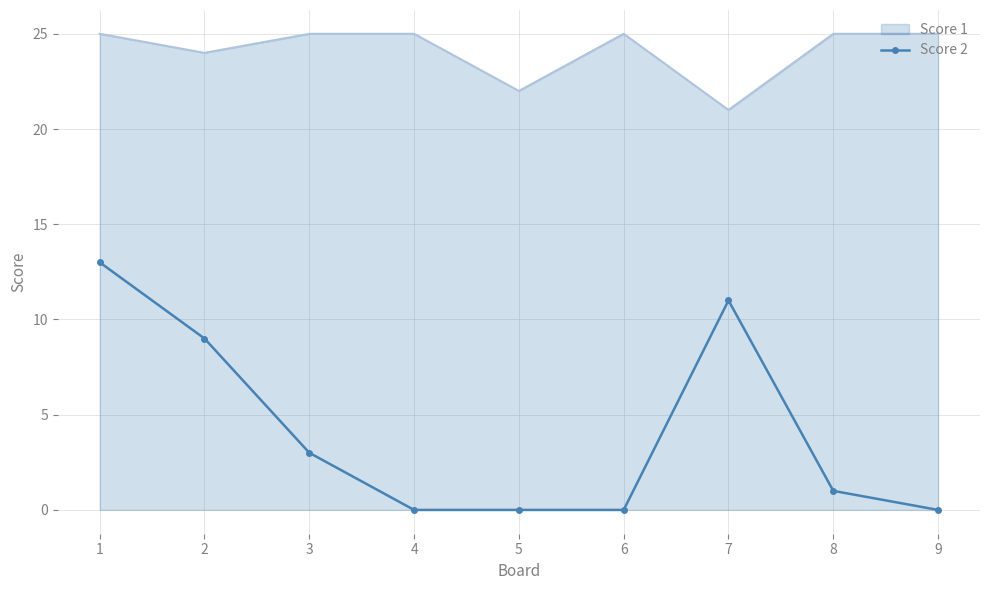

List the series in order of their overall mean, lowest first.

Score 2, Score 1